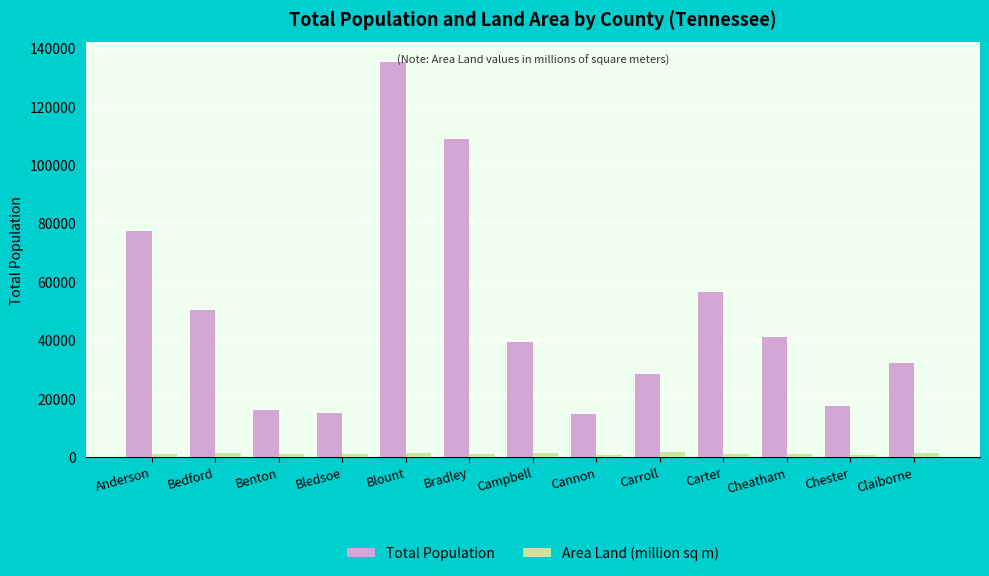

Which series changed the most between Bledsoe and Carter?

Total Population